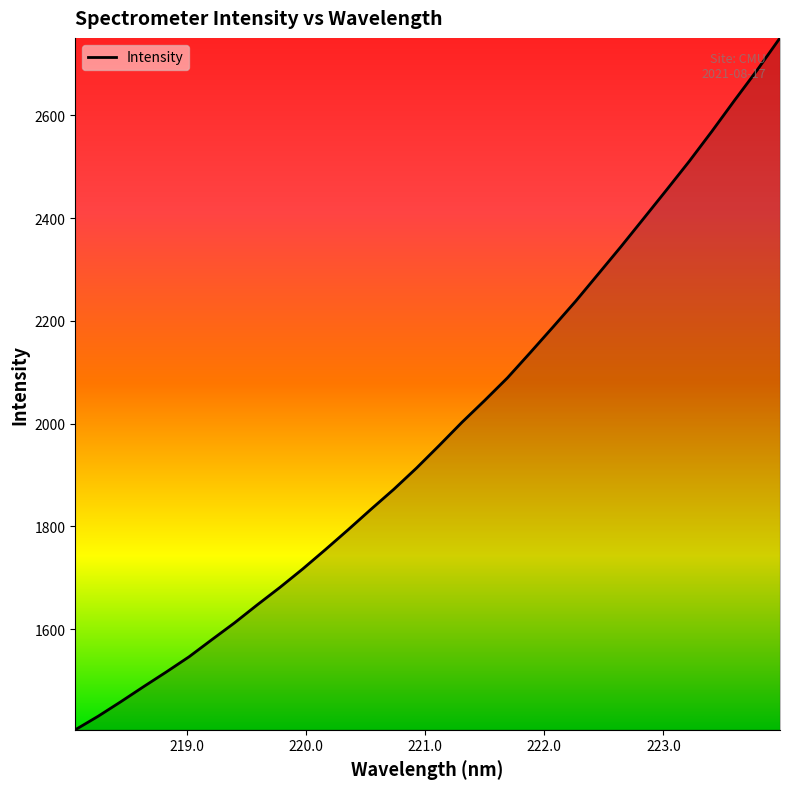

What is the smallest value displayed?

1404.2